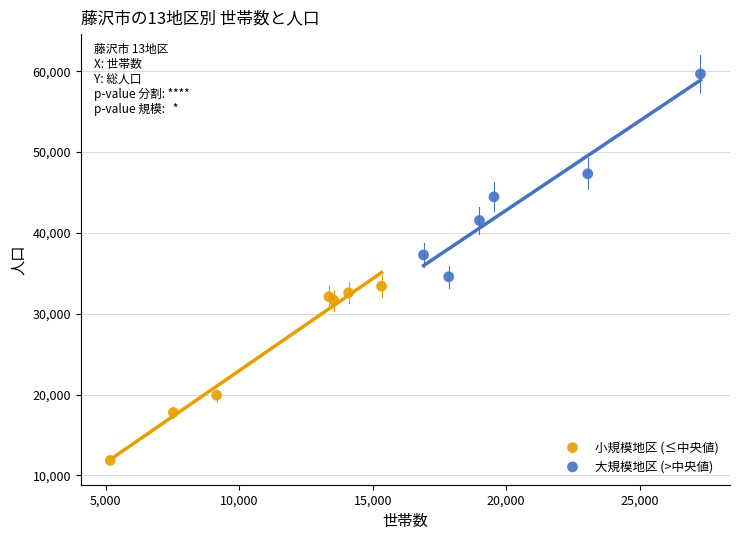

Which series has the widest spread of Y values?

大規模地区 (>中央値)